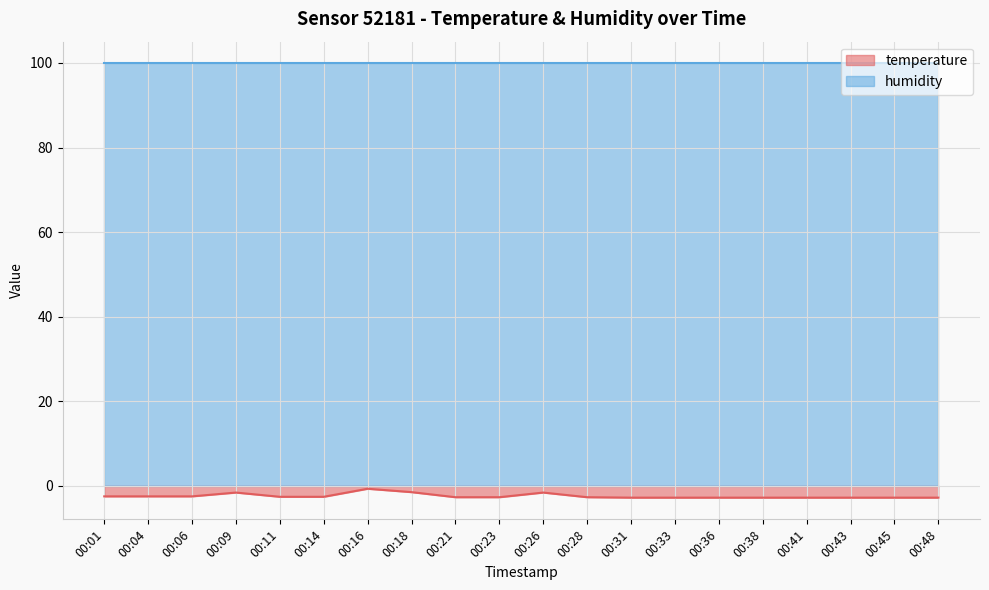

Rank the categories by value from highest to lowest.

00:16, 00:18, 00:09, 00:26, 00:01, 00:04, 00:06, 00:11, 00:14, 00:21, 00:23, 00:28, 00:31, 00:33, 00:36, 00:38, 00:41, 00:43, 00:45, 00:48